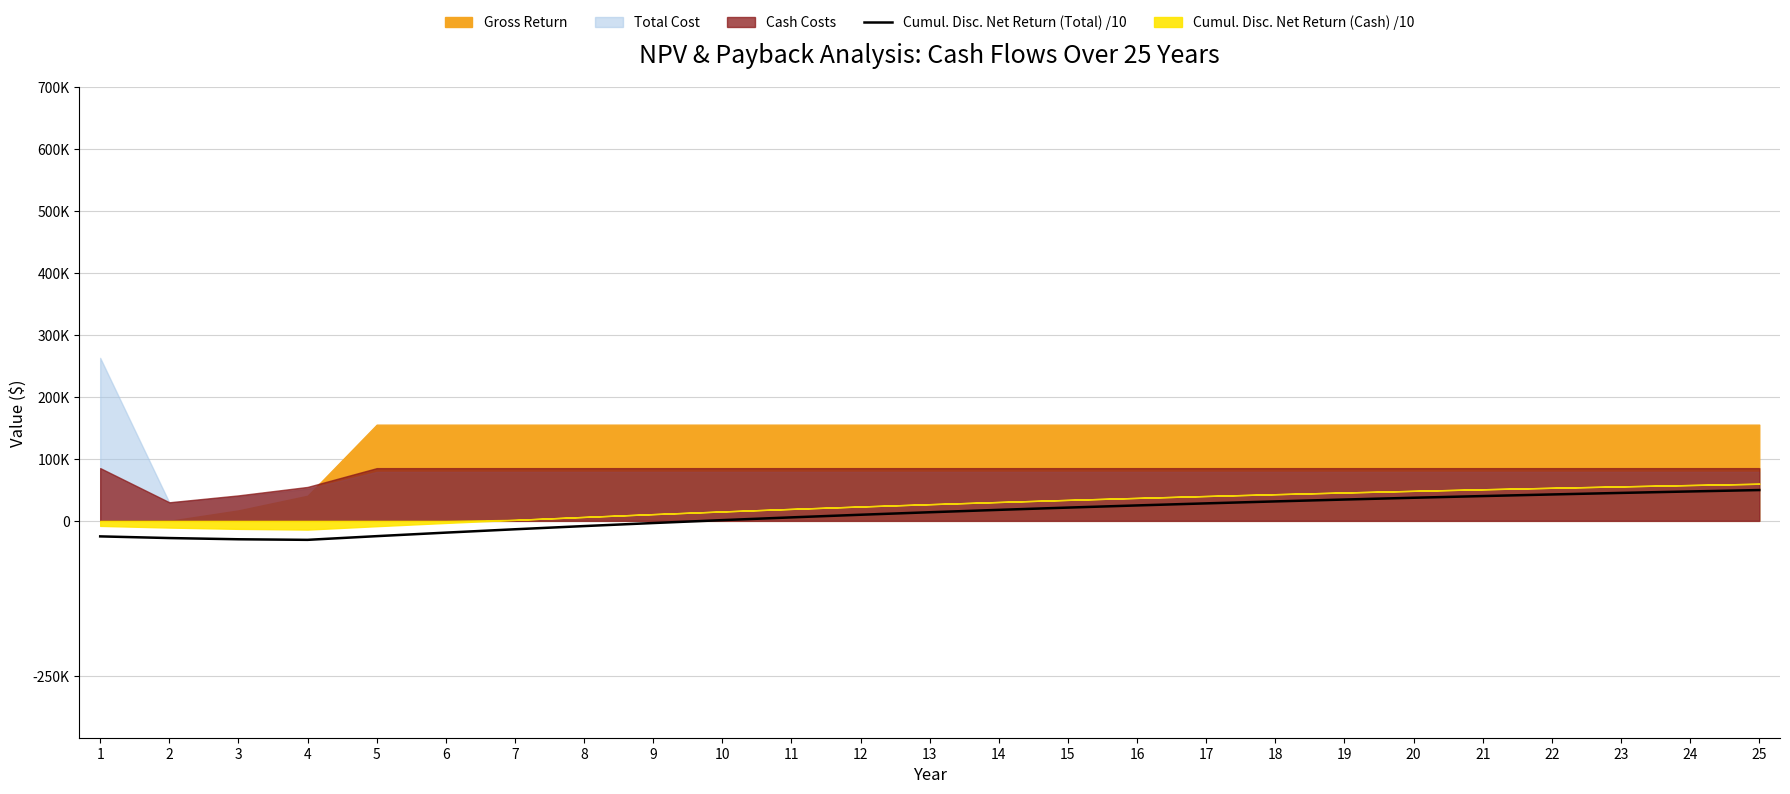

The chart shows a value of 1636.2 at 10. True or false?

False